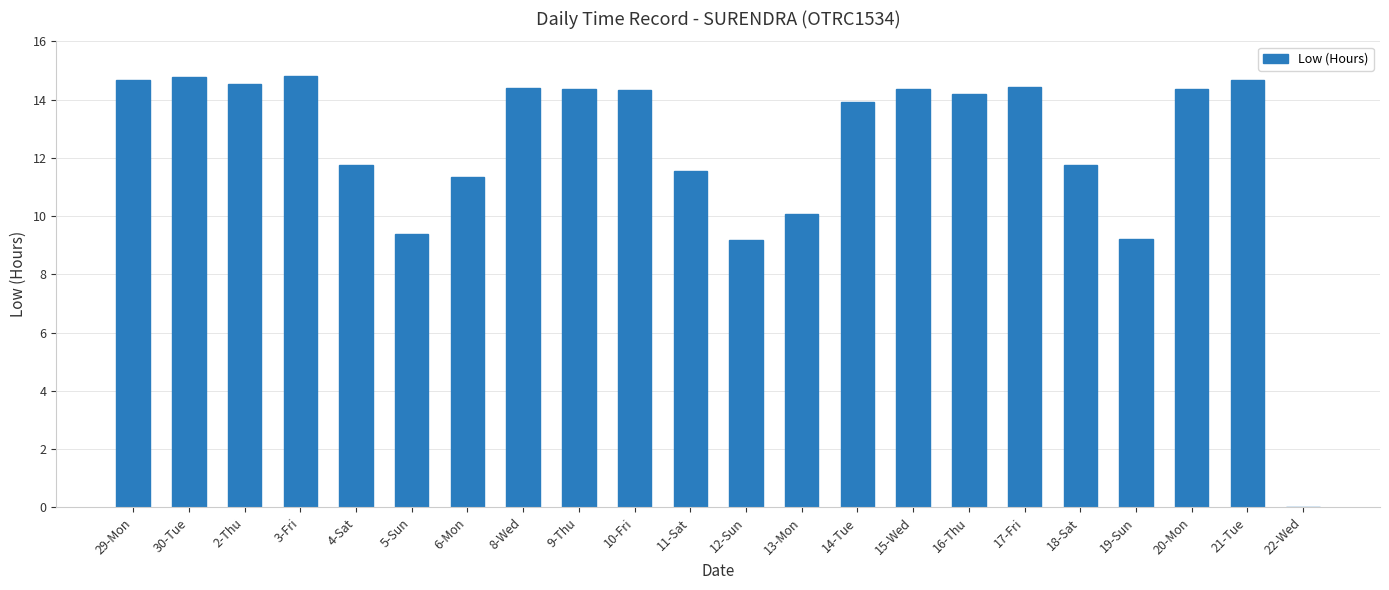

Are the bars grouped side by side (vs. stacked)?

No